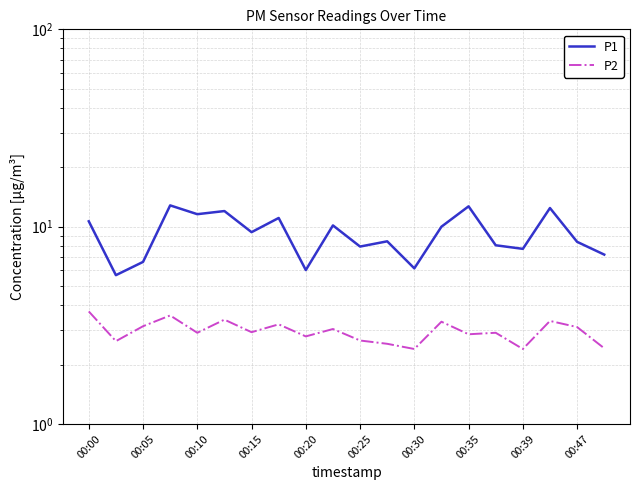

What is the maximum value for P1?

12.8